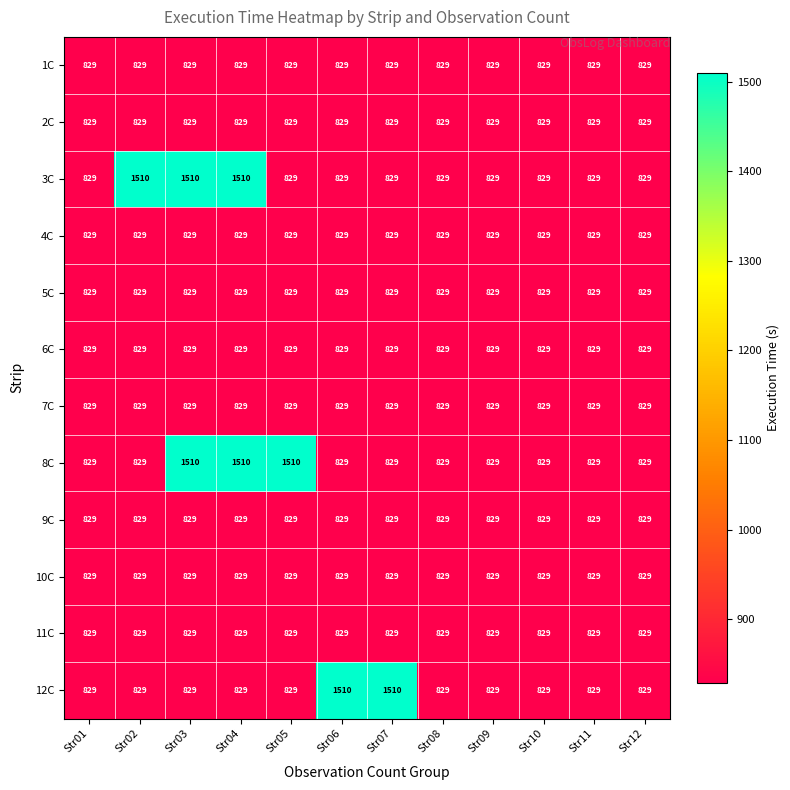

What is the approximate value of 11C at Str04?

829